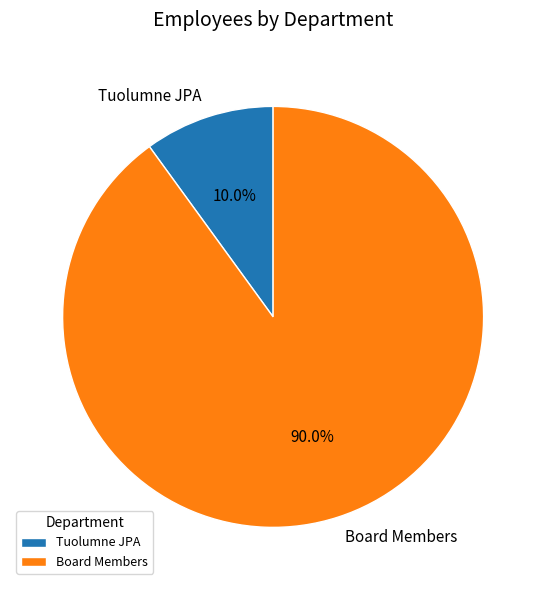

Count the number of slices in the pie.

2